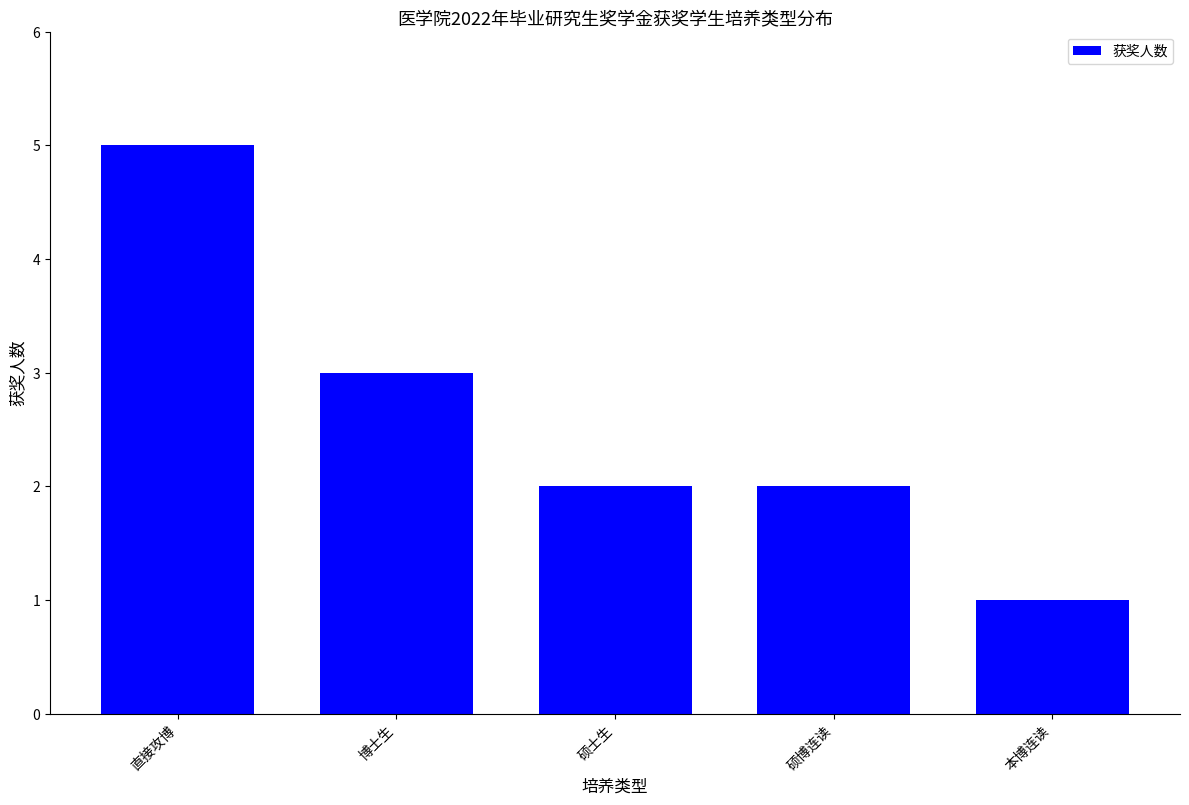

At which label is the value closest to 3?

博士生